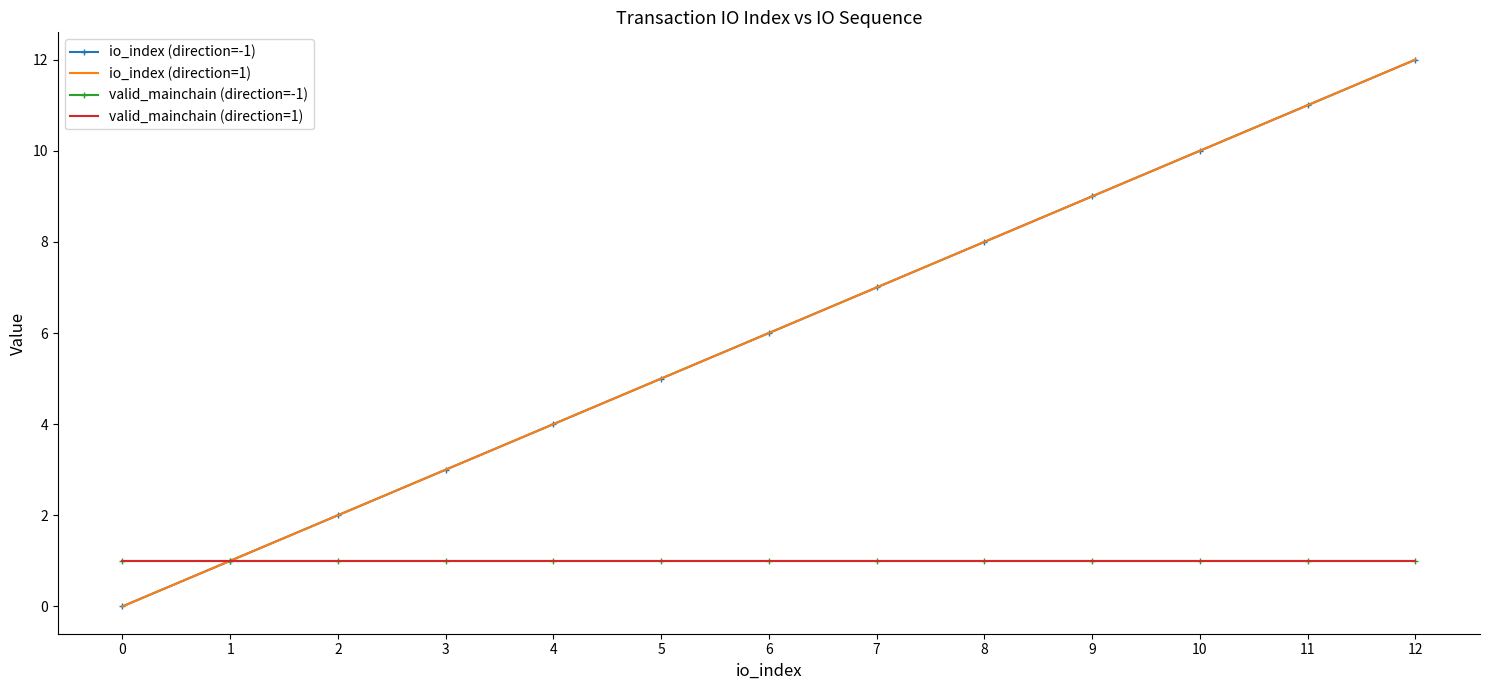

Reading right to left, transcribe all the data shown in this chart.

io_index (direction=-1): 12	11	10	9	8	7	6	5	4	3	2	1	0
io_index (direction=1): 12	11	10	9	8	7	6	5	4	3	2	1	0
valid_mainchain (direction=-1): 1	1	1	1	1	1	1	1	1	1	1	1	1
valid_mainchain (direction=1): 1	1	1	1	1	1	1	1	1	1	1	1	1